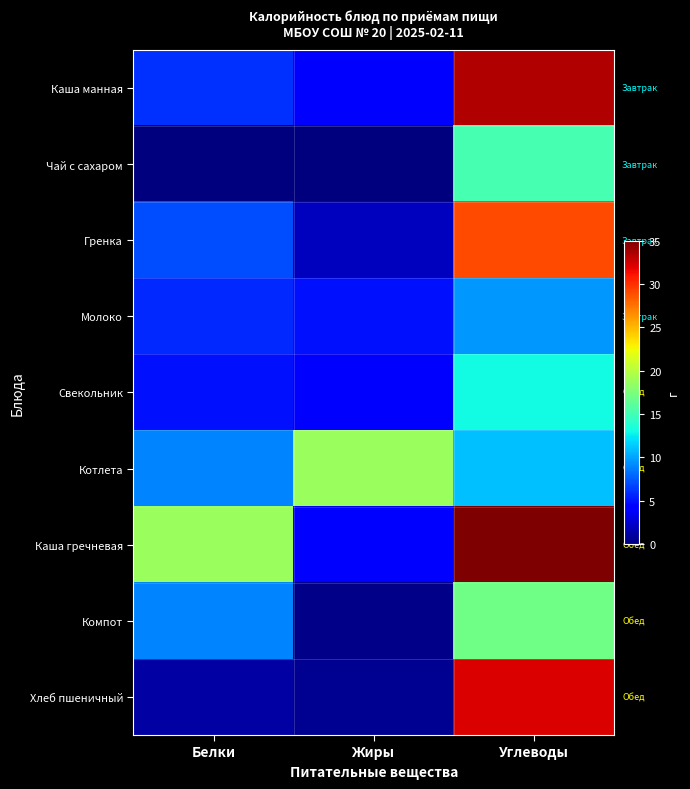

At how many categories does at least one series exceed 29?

1